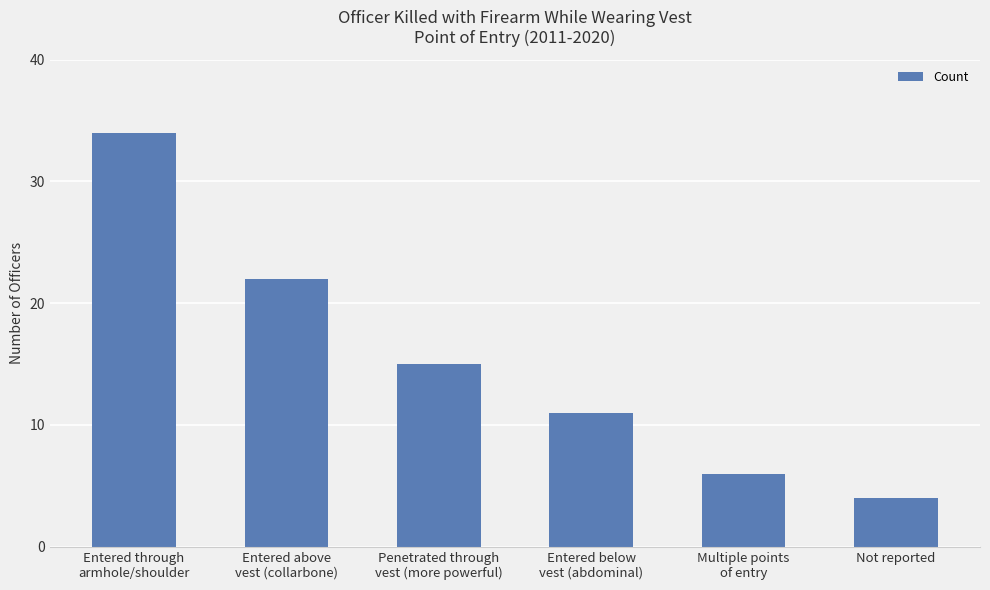

List the labels in order of value, smallest first.

Not reported, Multiple points
of entry, Entered below
vest (abdominal), Penetrated through
vest (more powerful), Entered above
vest (collarbone), Entered through
armhole/shoulder